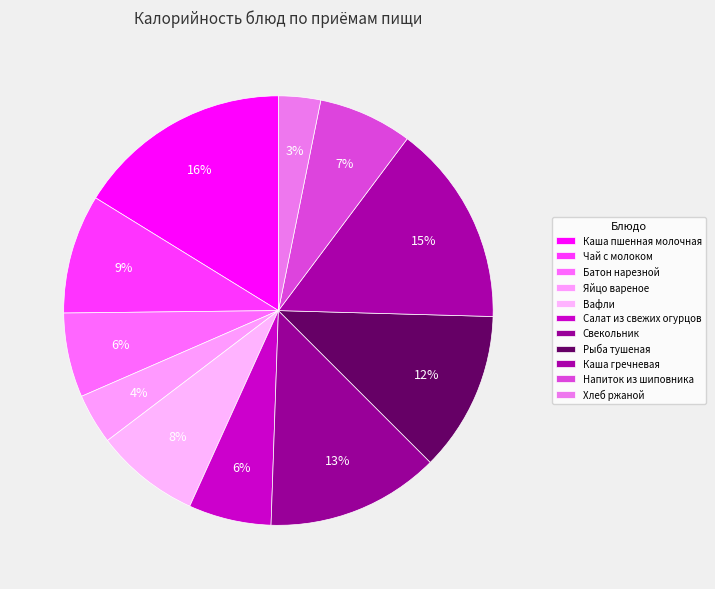

To the nearest percent, what is the difference between the largest and smallest slice percentages?

13%